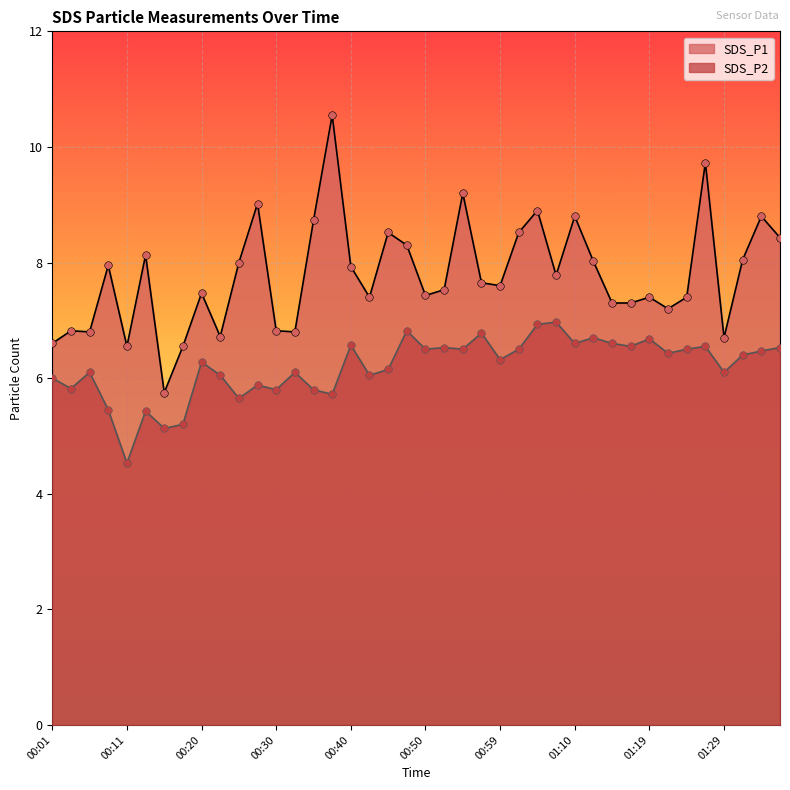

At how many categories does at least one series exceed 7?

30